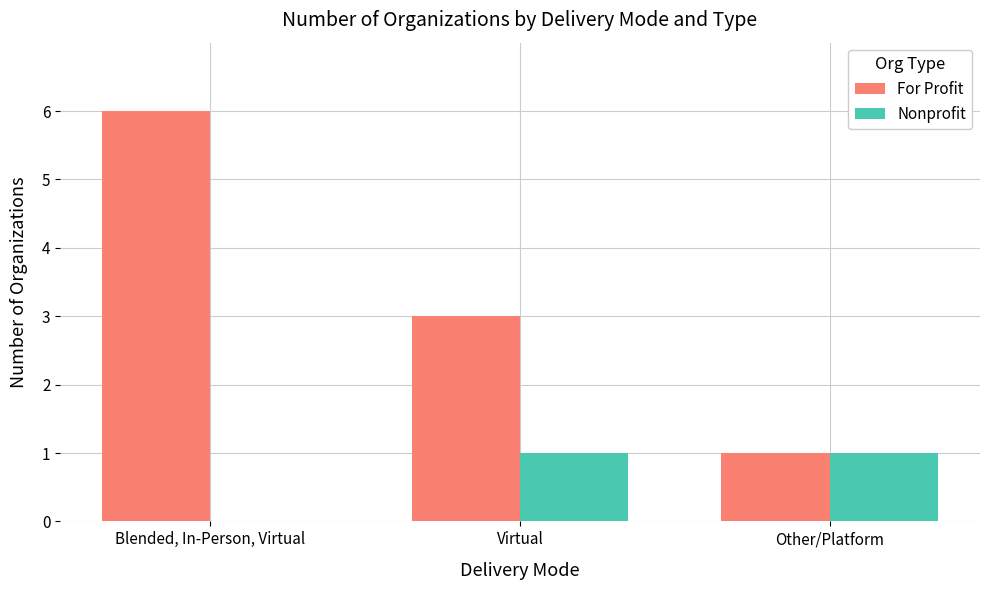

Is it true that For Profit equals 9 at Blended, In-Person, Virtual?

False